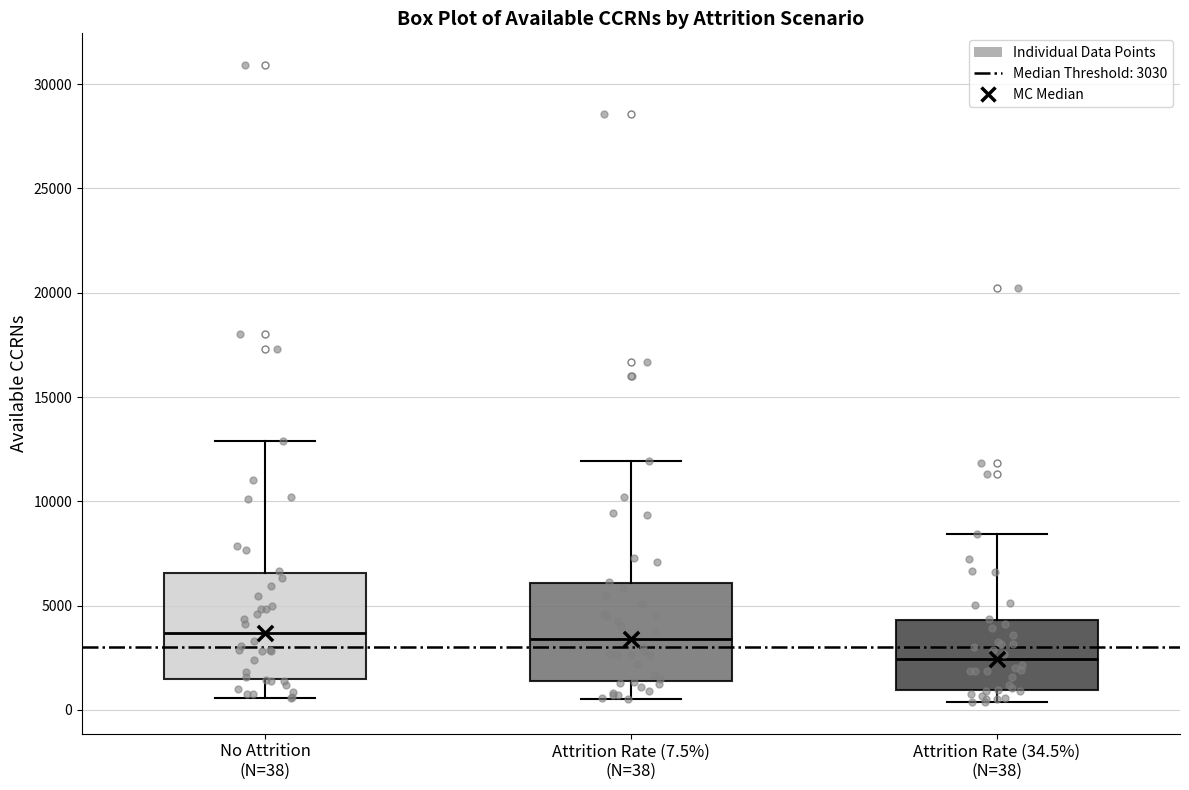

Which box's median line is the lowest?

Attrition Rate (34.5%) (N=38)